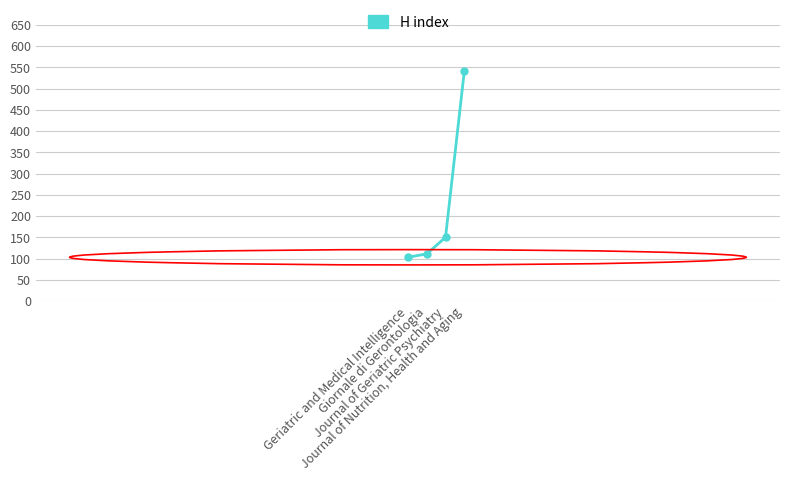

List the labels in order of value, largest first.

Journal of Nutrition, Health and Aging, Journal of Geriatric Psychiatry, Giornale di Gerontologia, Geriatric and Medical Intelligence